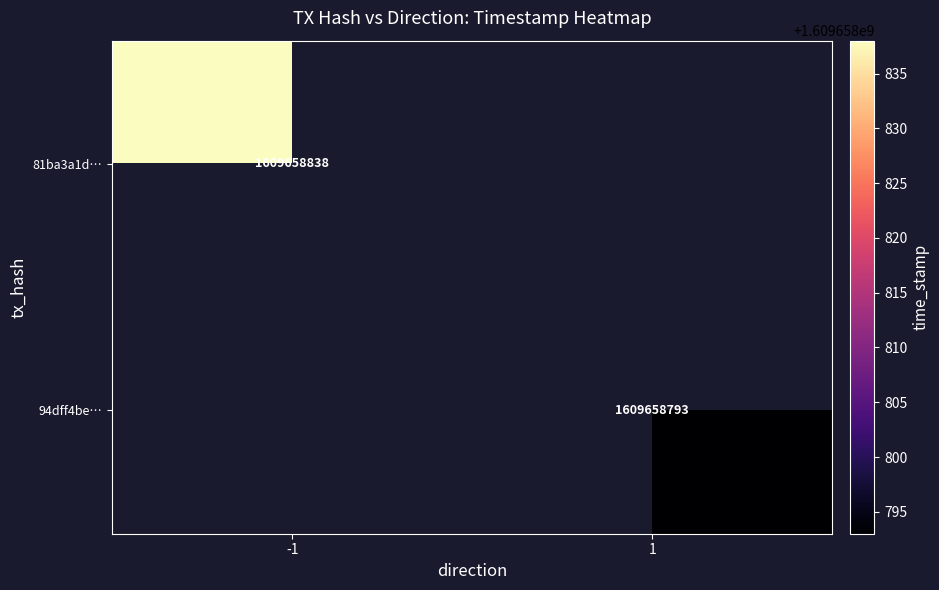

How many categories are shown in the chart?

2